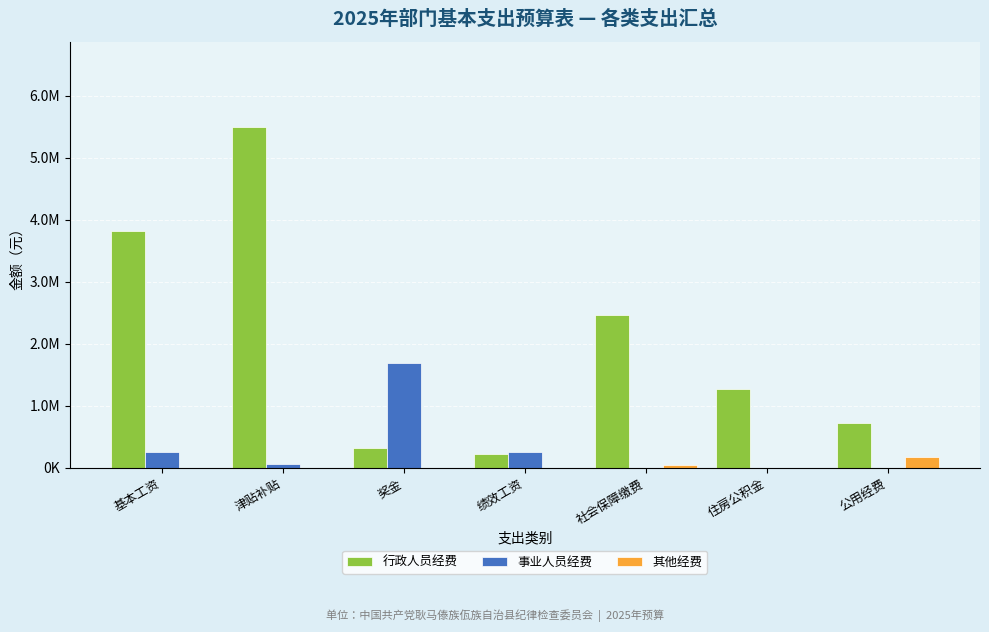

What are all the series names shown in the legend?

行政人员经费, 事业人员经费, 其他经费